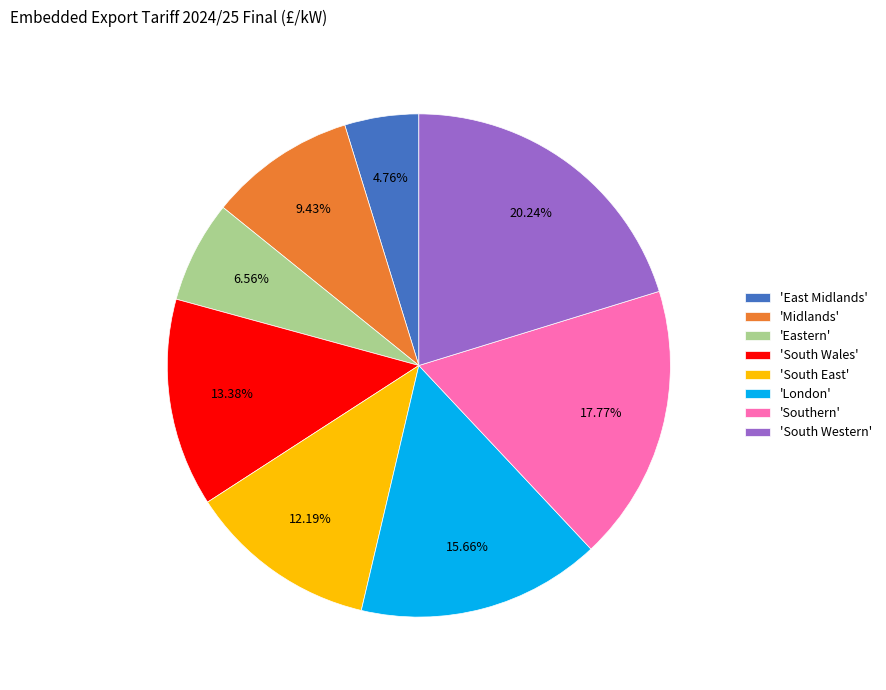

Count the number of slices in the pie.

8